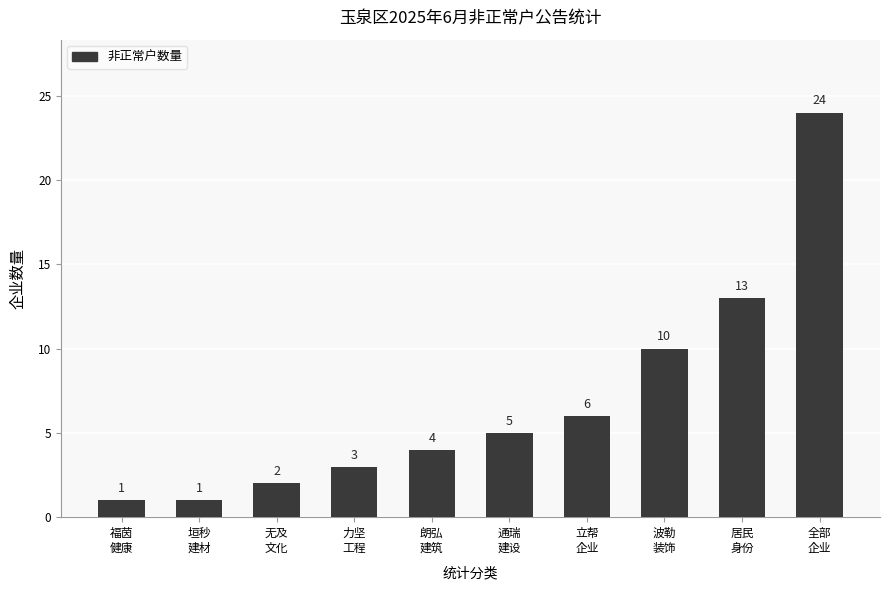

What is the greatest value displayed?

24